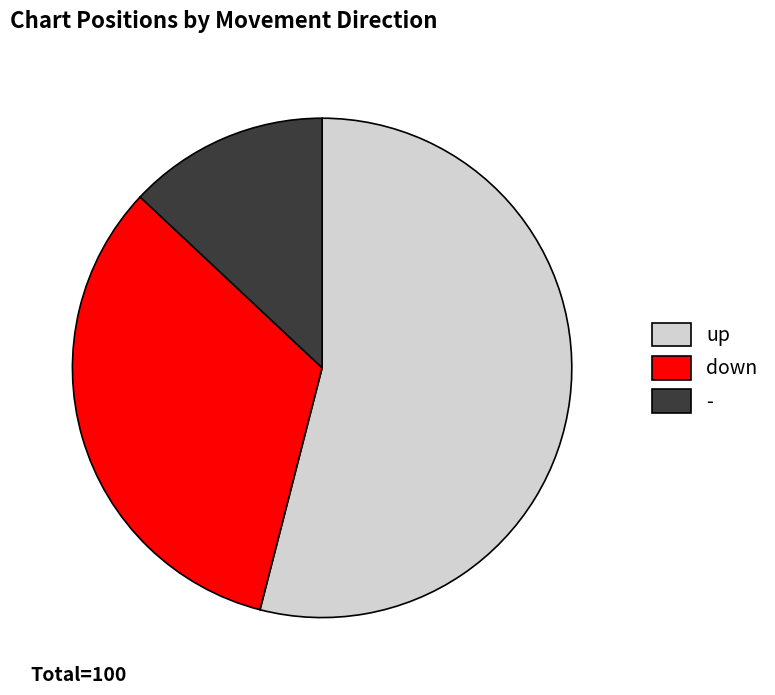

How many slices are in this pie chart?

3